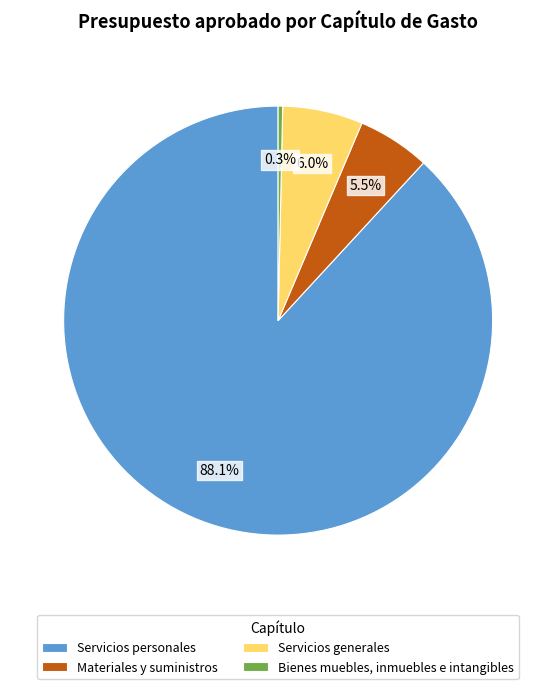

Which slice is the largest?

Servicios personales